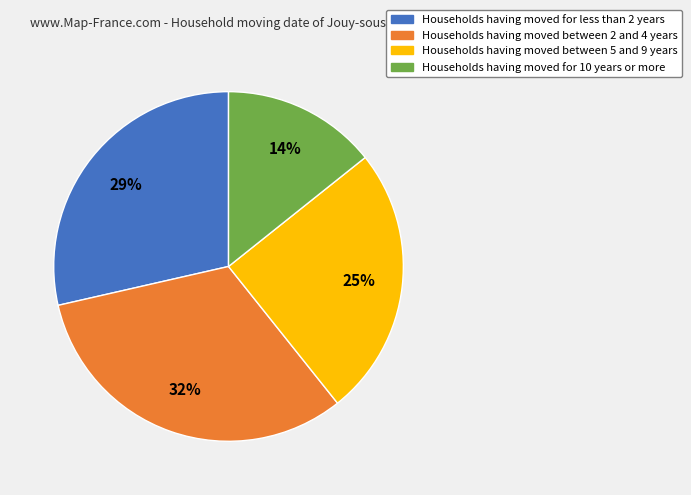

Count the number of slices in the pie.

4